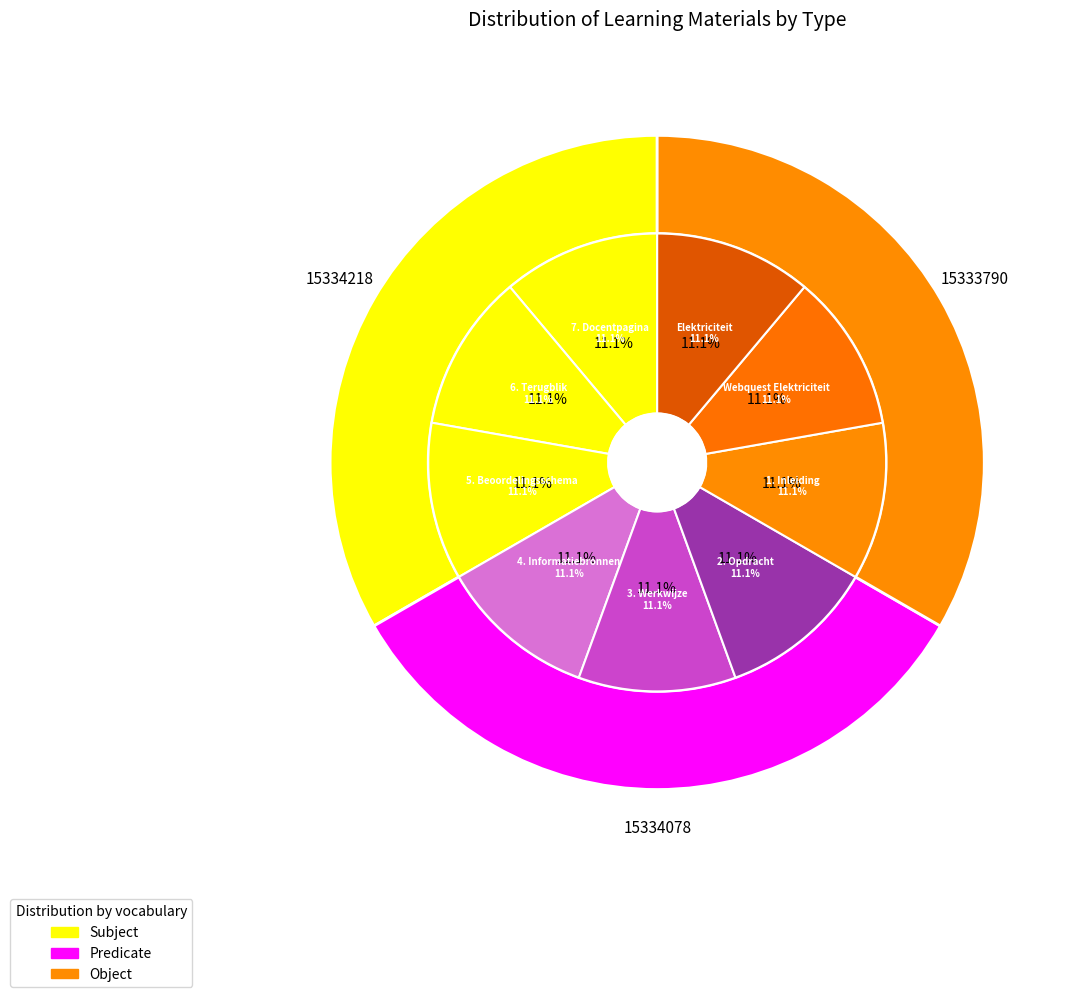

Is 5. Beoordelingsschema the majority of the pie?

No